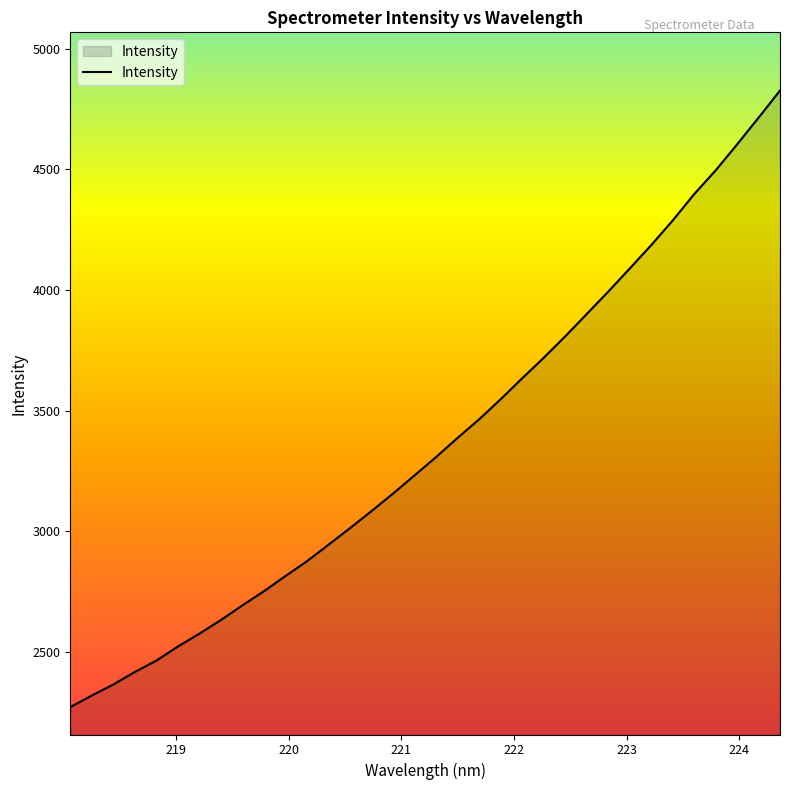

What is the minimum value shown in the chart?

2271.3